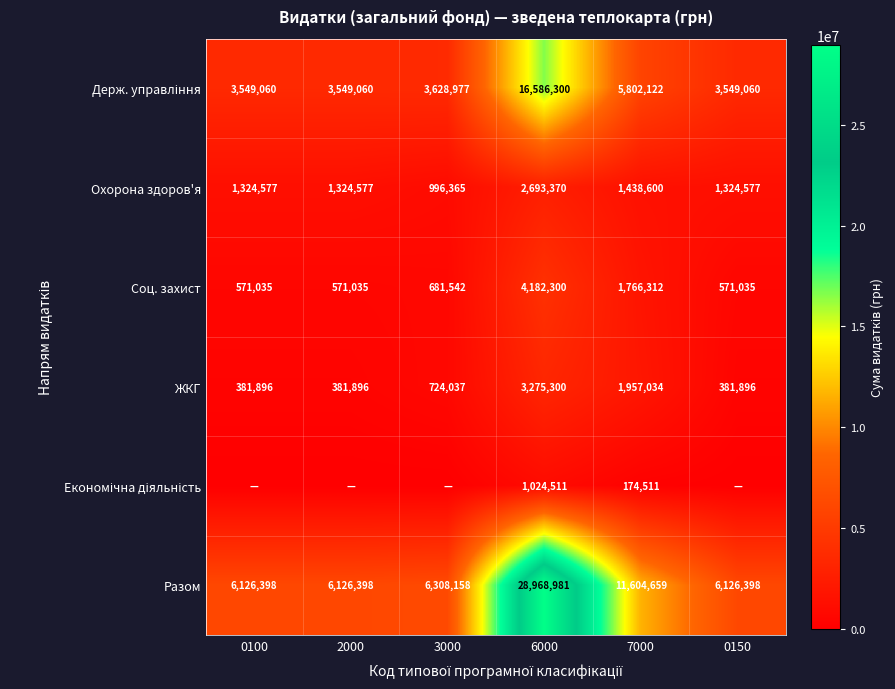

Read the Разом value at 0100, to the nearest 100.

6126400